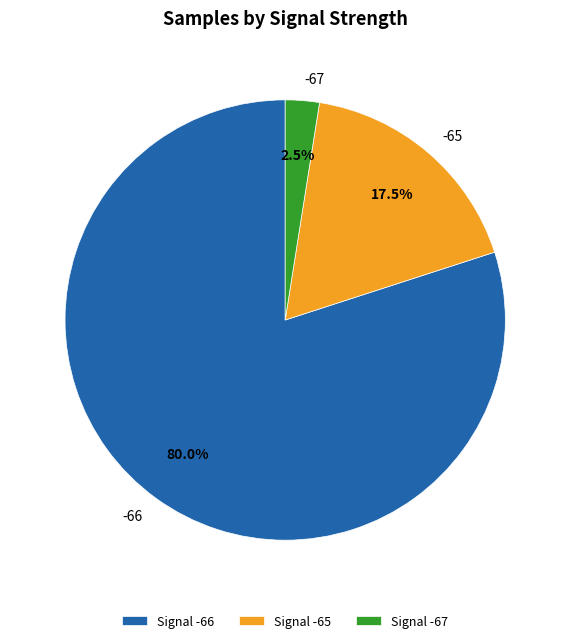

Combined, do Signal -65 and Signal -67 account for over 50%?

No